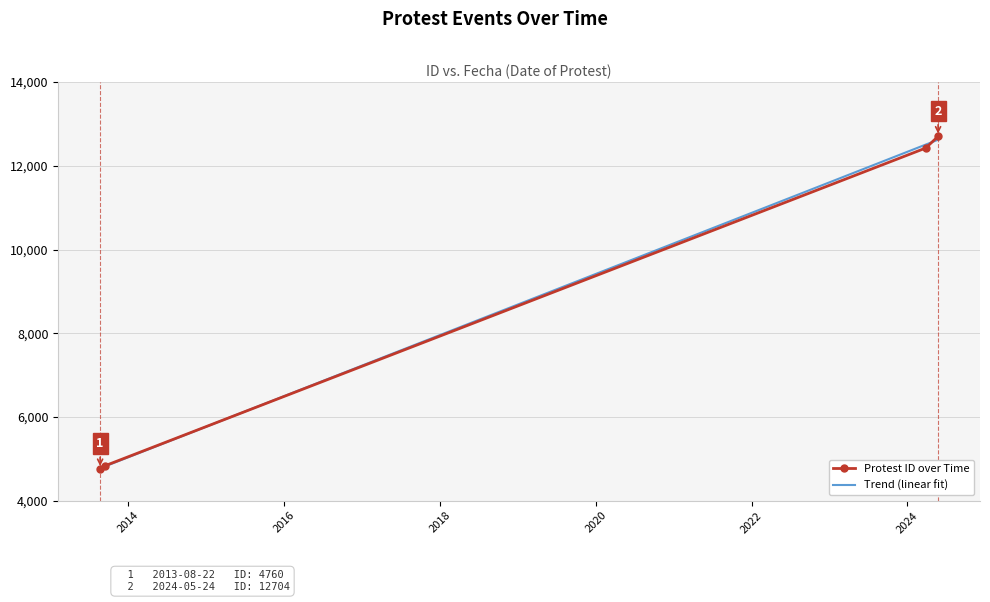

What is the average value?

8681